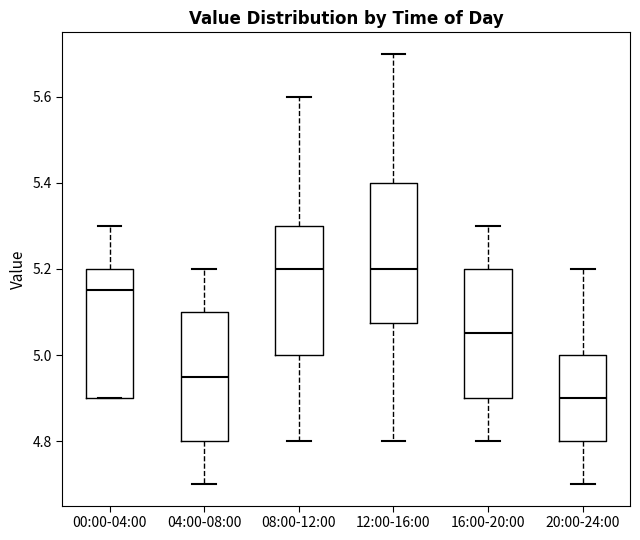

Comparing the boxes themselves (not the whiskers), which one is the tallest?

12:00-16:00